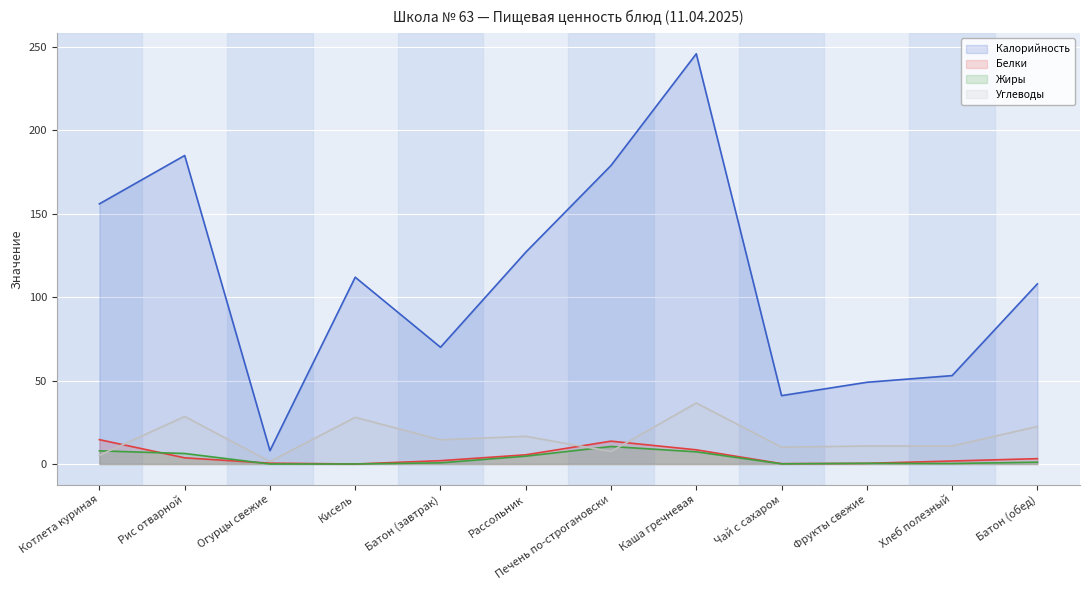

What is the label of the 11th point from the left?

Хлеб полезный